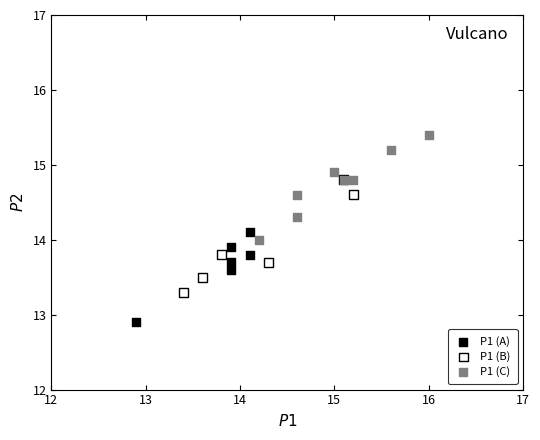

Which series reaches the maximum Y coordinate?

P1 (C)